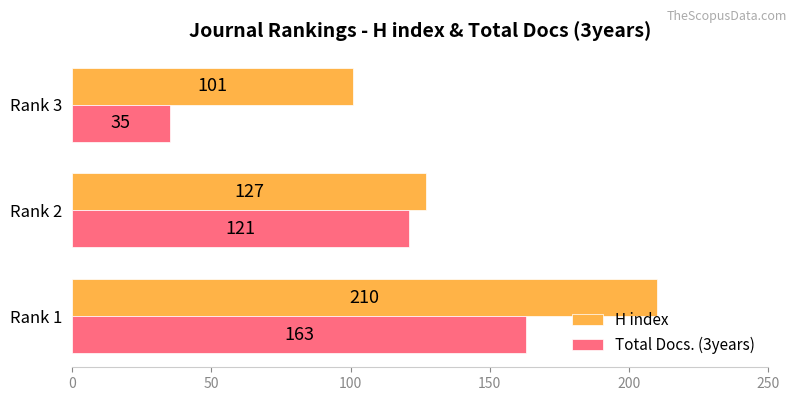

Between Rank 1 and Rank 3, which series saw the biggest shift?

Total Docs. (3years)